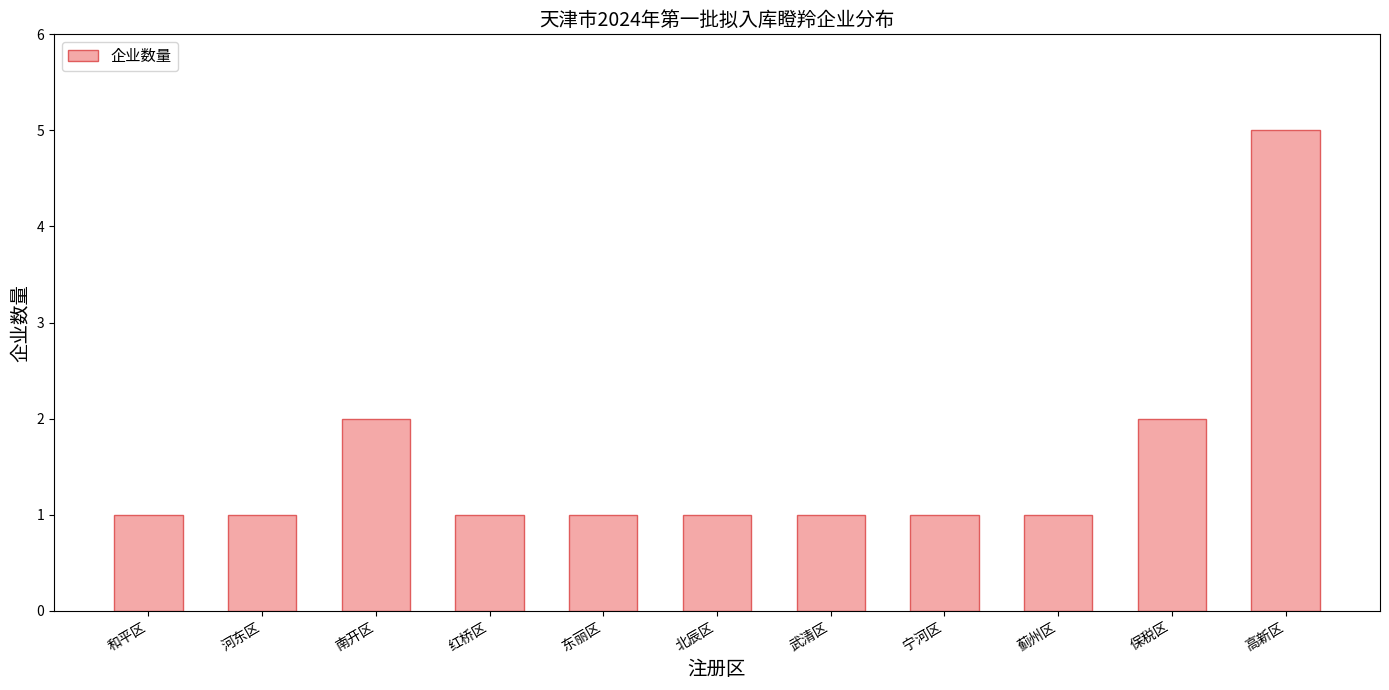

Count the values in the range 1 to 2.

10